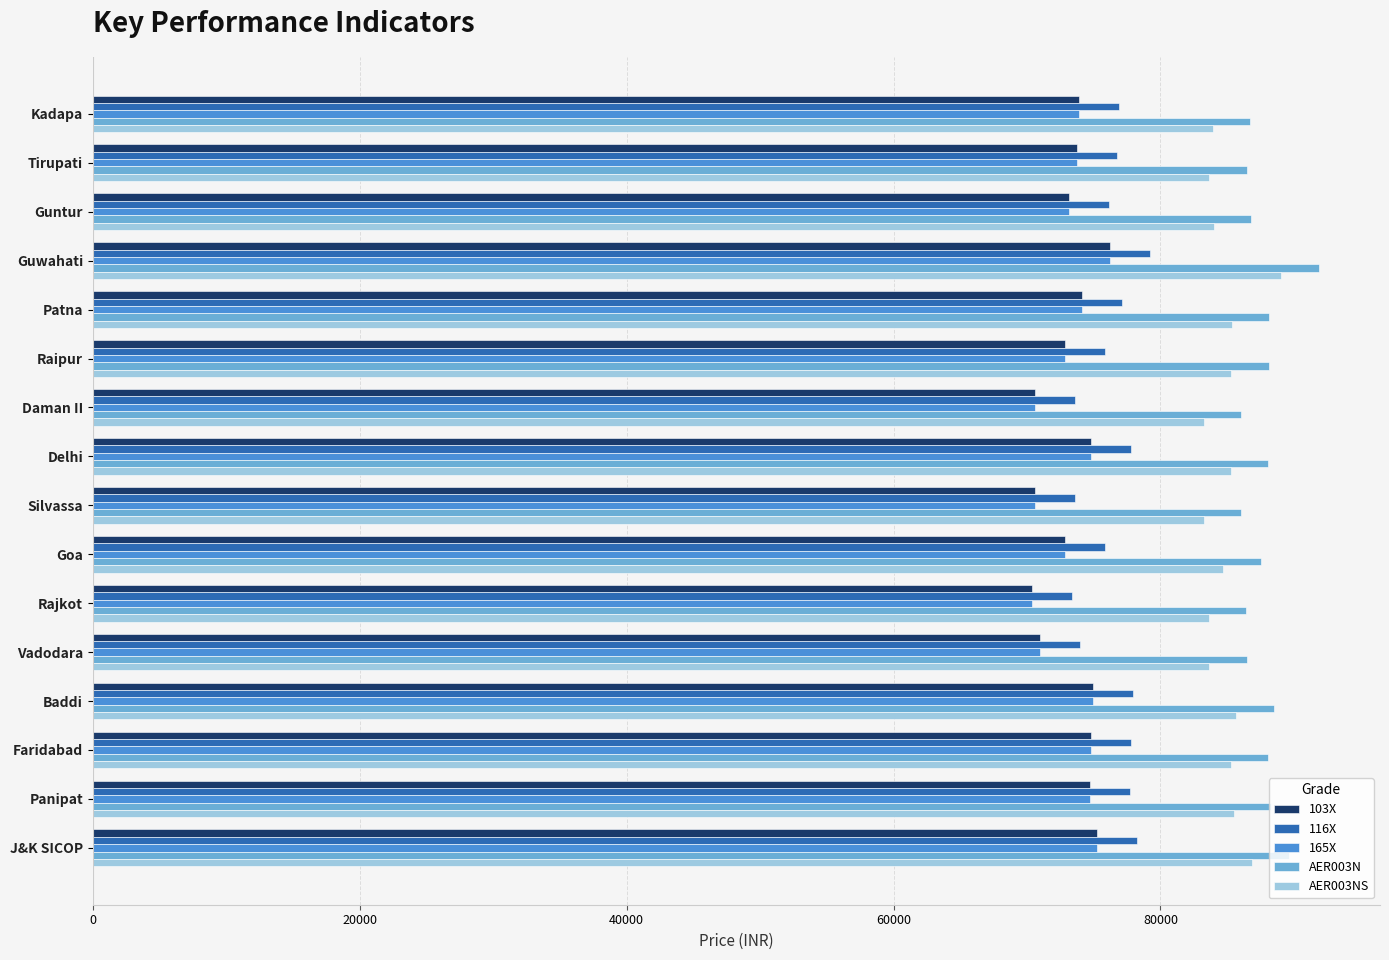

What is the average value of the AER003NS series?

84904